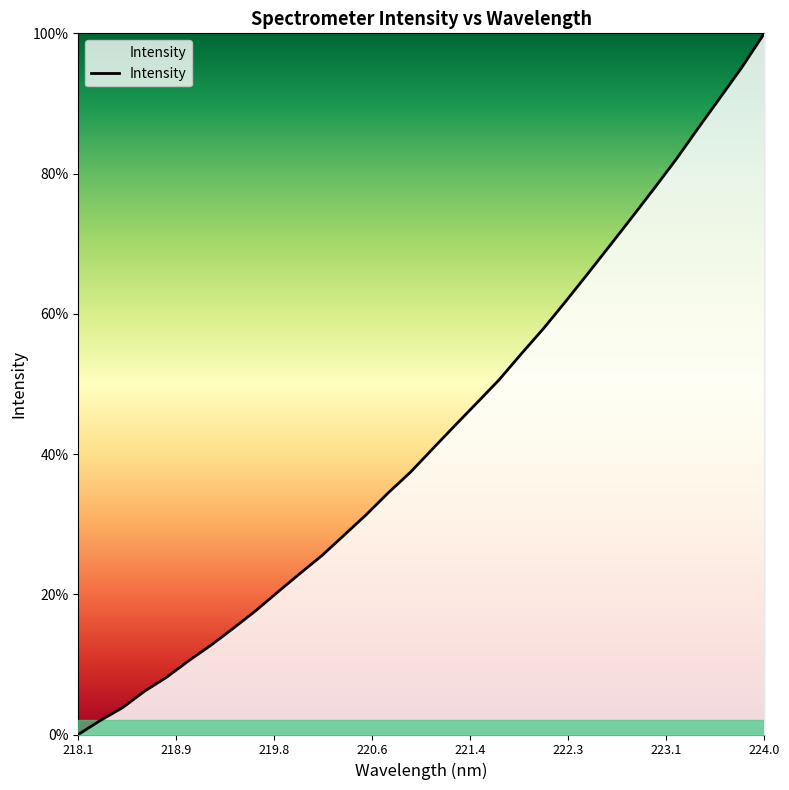

What is the maximum value shown in the chart?

100.0